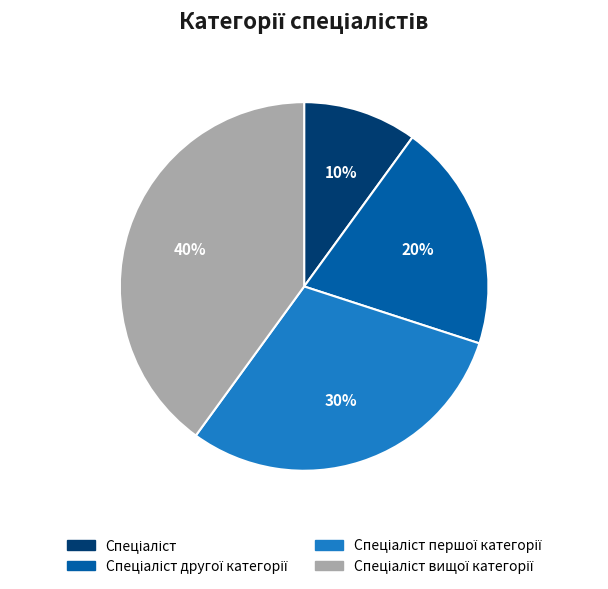

To the nearest percent, what is the difference between the largest and smallest slice percentages?

30%